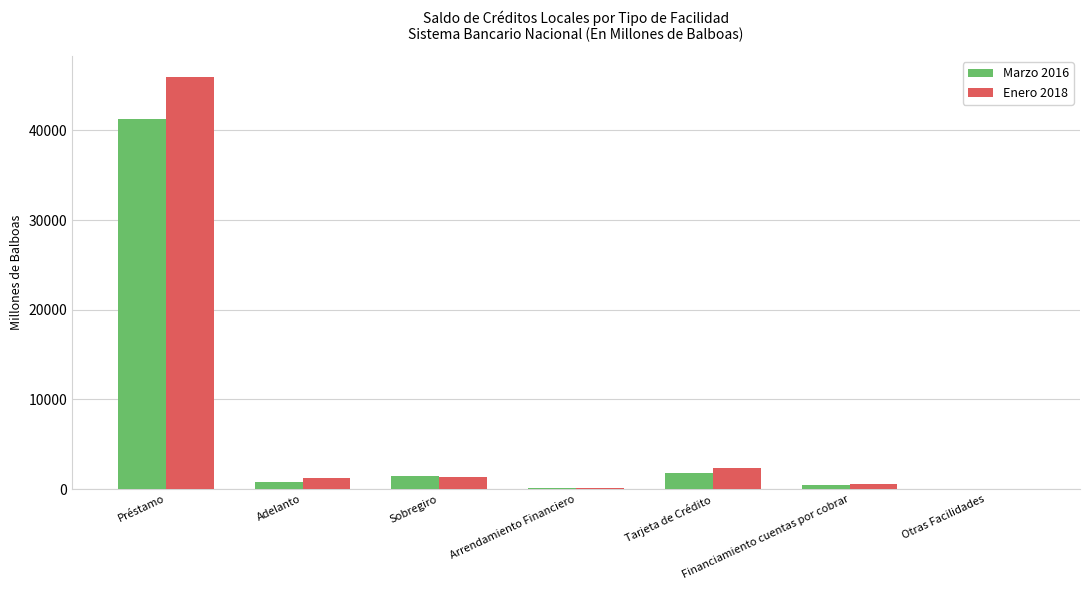

Where is Enero 2018 nearest to the value 22998?

Tarjeta de Crédito